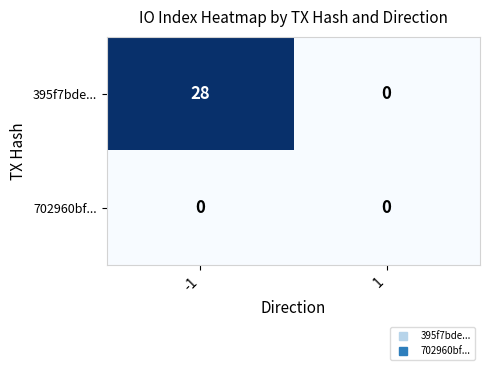

Rank the series by their maximum value, from lowest to highest.

702960bf..., 395f7bde...